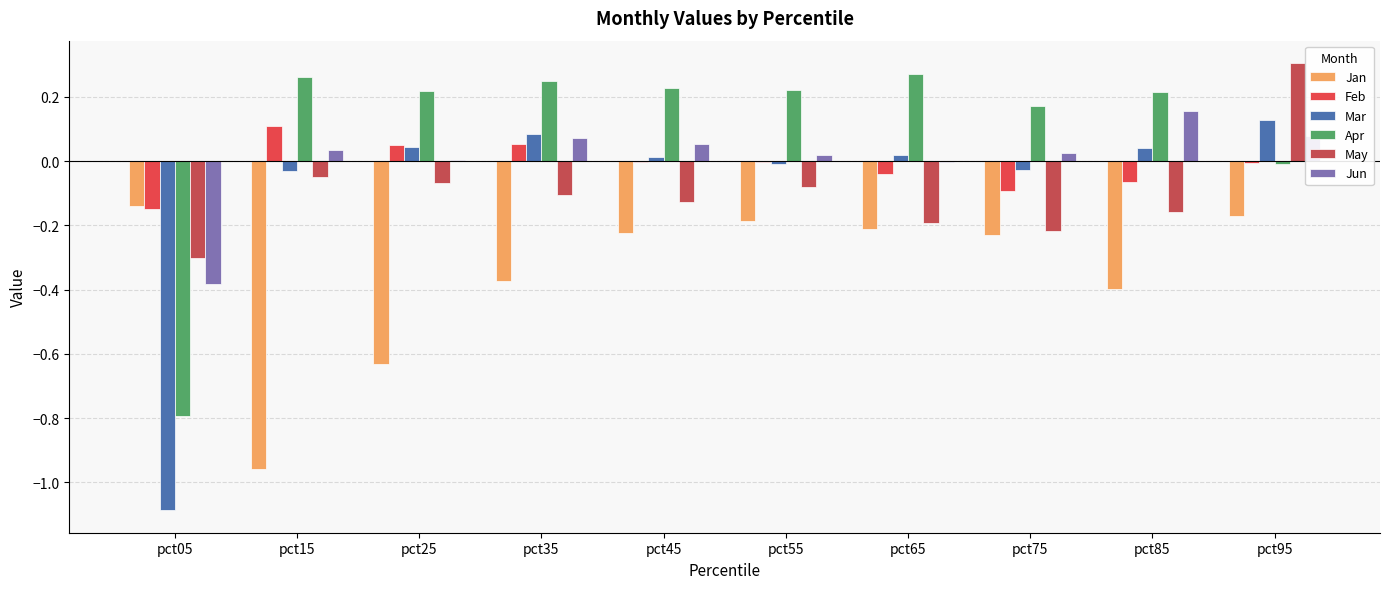

Does the chart contain stacked bars?

No